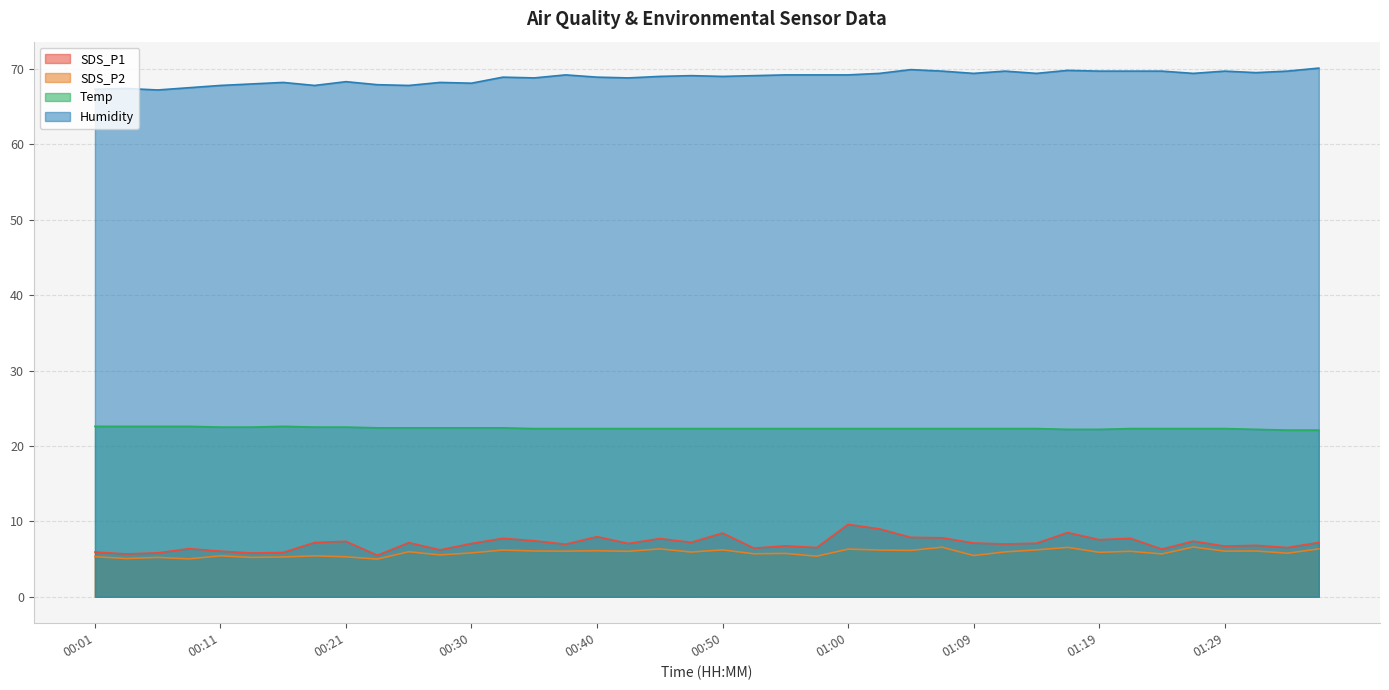

How many lines are shown in the chart?

4